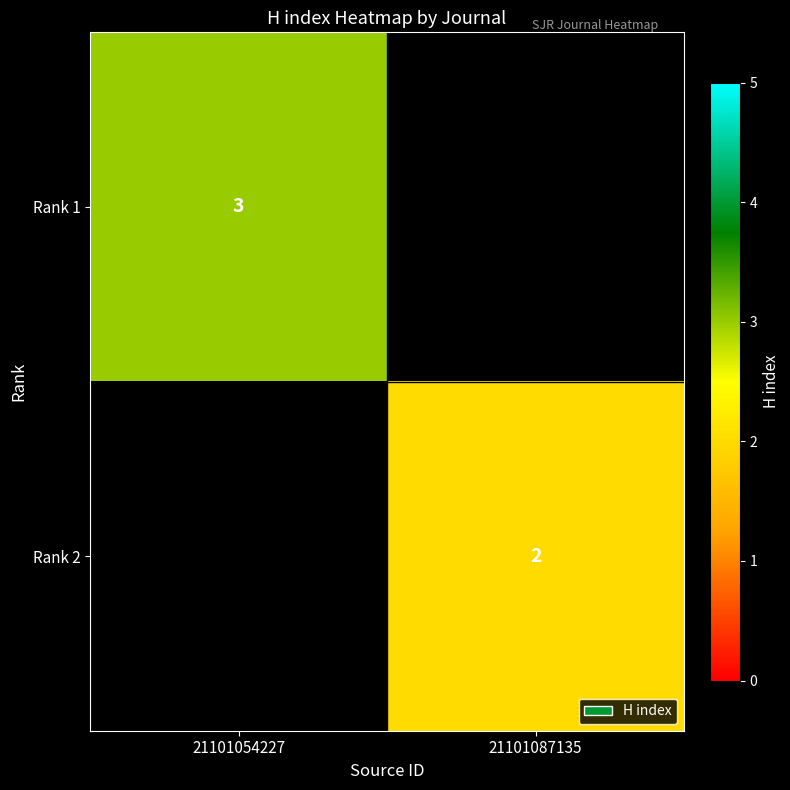

True or false: Rank 1 has a value of 3 at 21101054227.

True